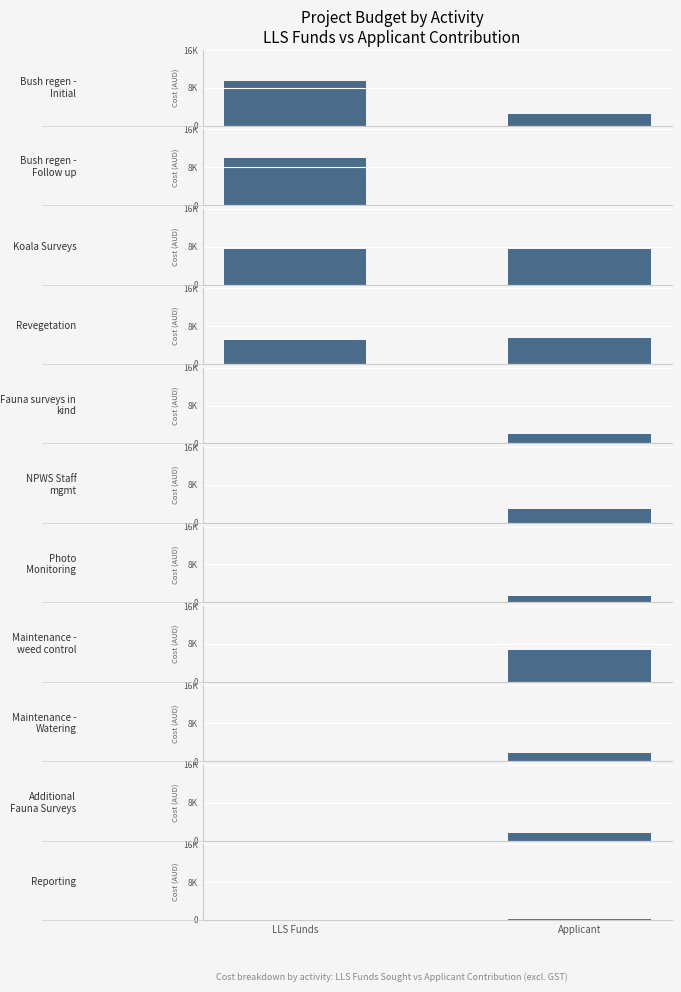

Is it true that lls_funds equals -6846 at 8?

False